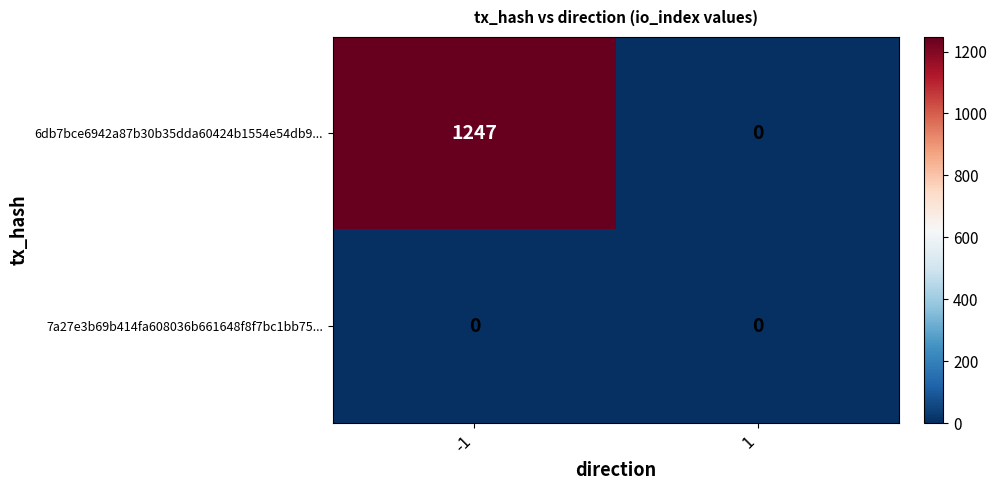

Rank the series by their maximum value, from highest to lowest.

6db7bce6942a87b30b35dda60424b1554e54db9..., 7a27e3b69b414fa608036b661648f8f7bc1bb75...